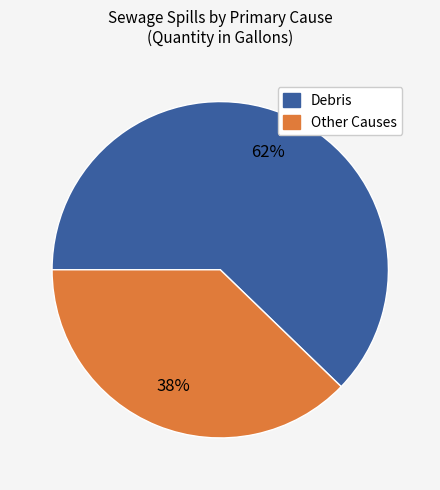

To the nearest percent, what is the average slice percentage?

50%